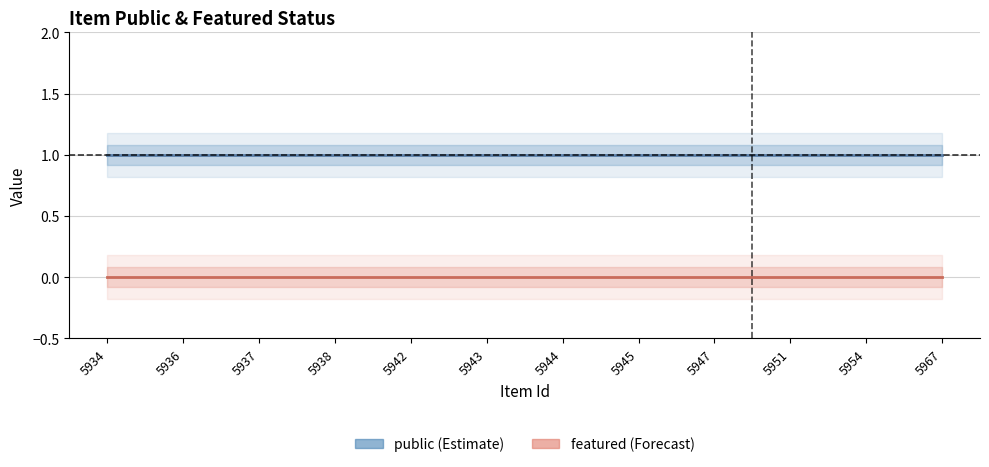

True or false: featured and public intersect in this chart.

False